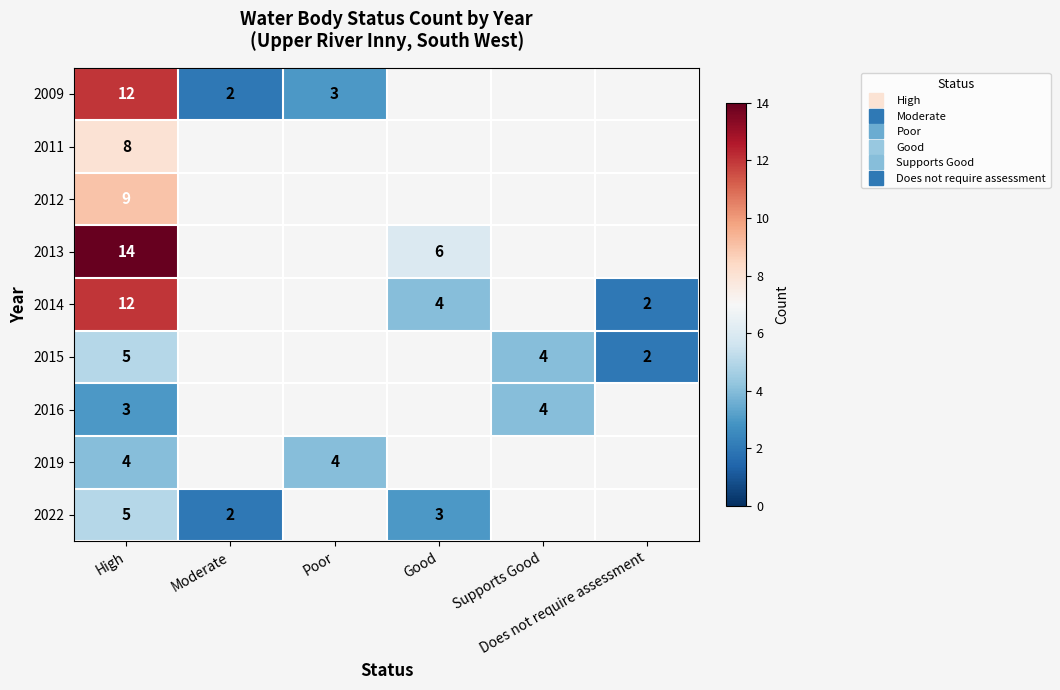

At which label is 2009 closest to 7?

Poor